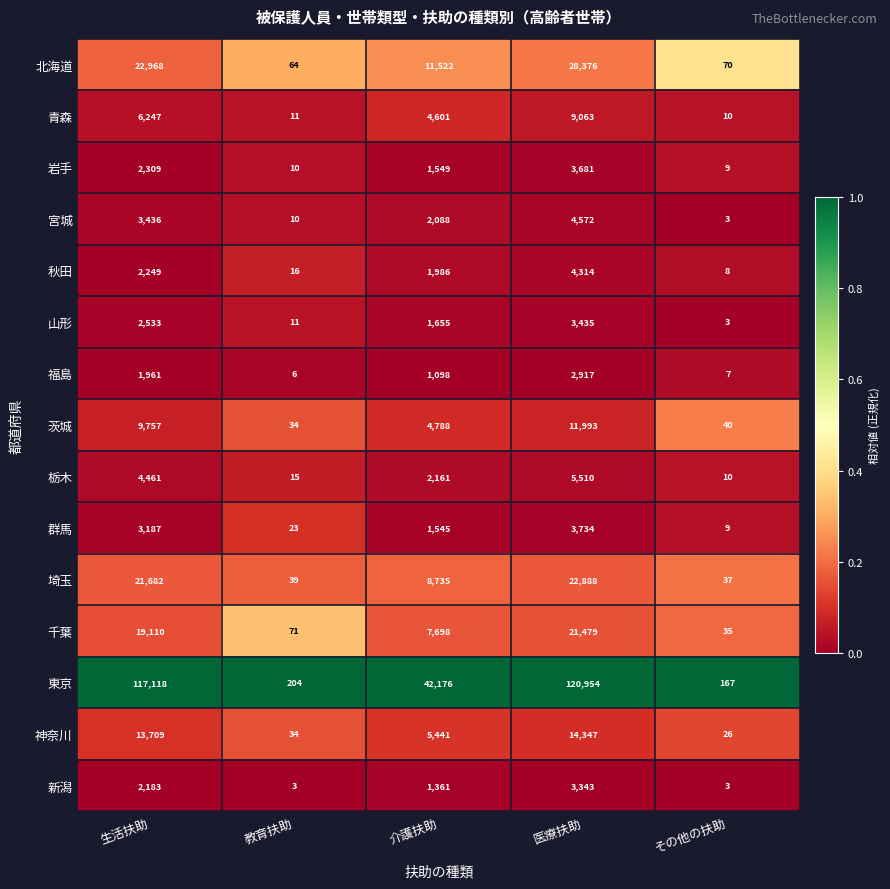

Which series has the largest range (max minus min)?

東京